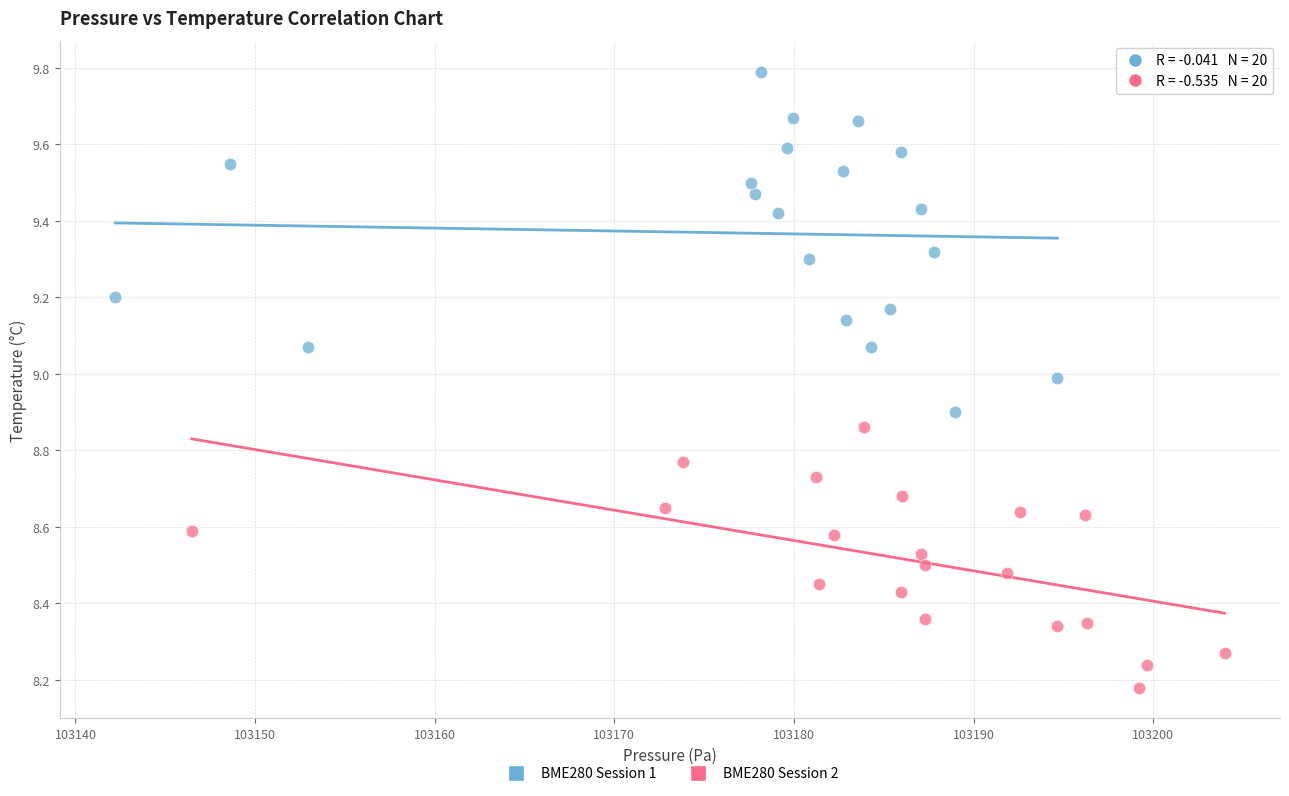

Which series has the widest spread of Y values?

BME280 Session 1